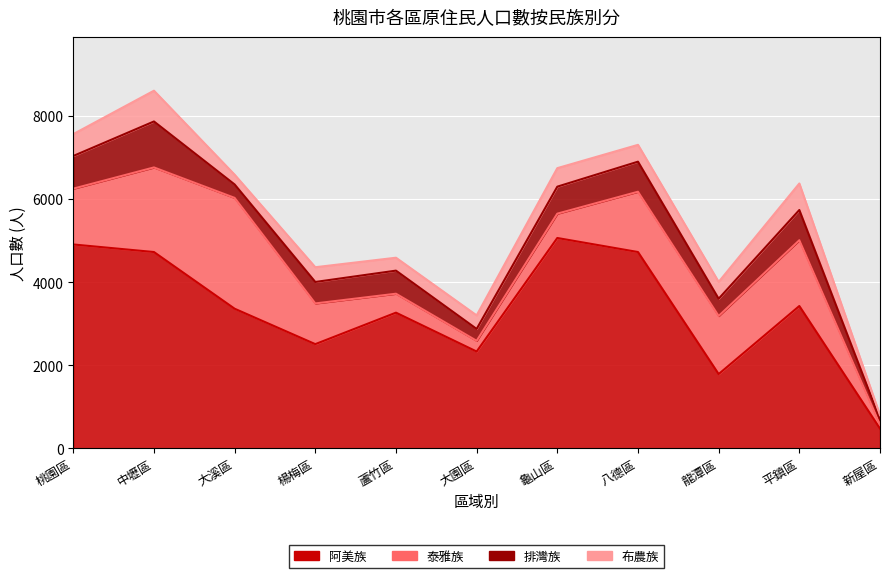

In 排灣族, how many points are lower than both neighbors (excluding endpoints)?

3